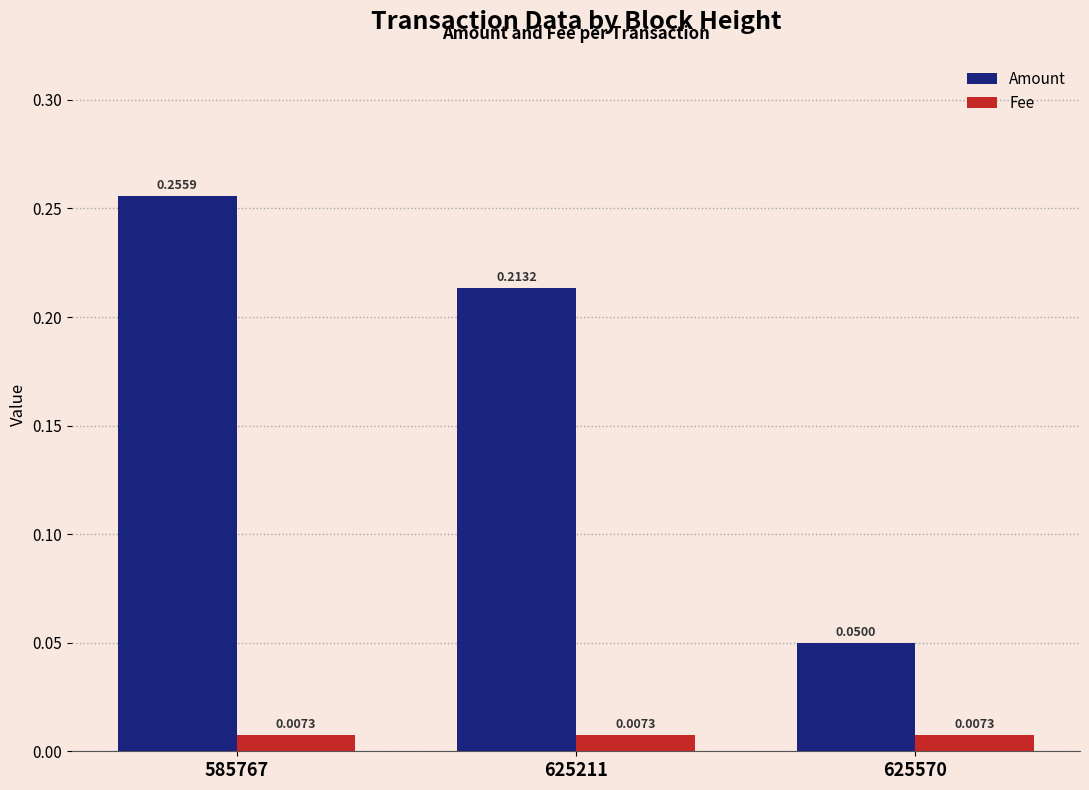

Which series changed the most between 585767 and 625570?

Amount